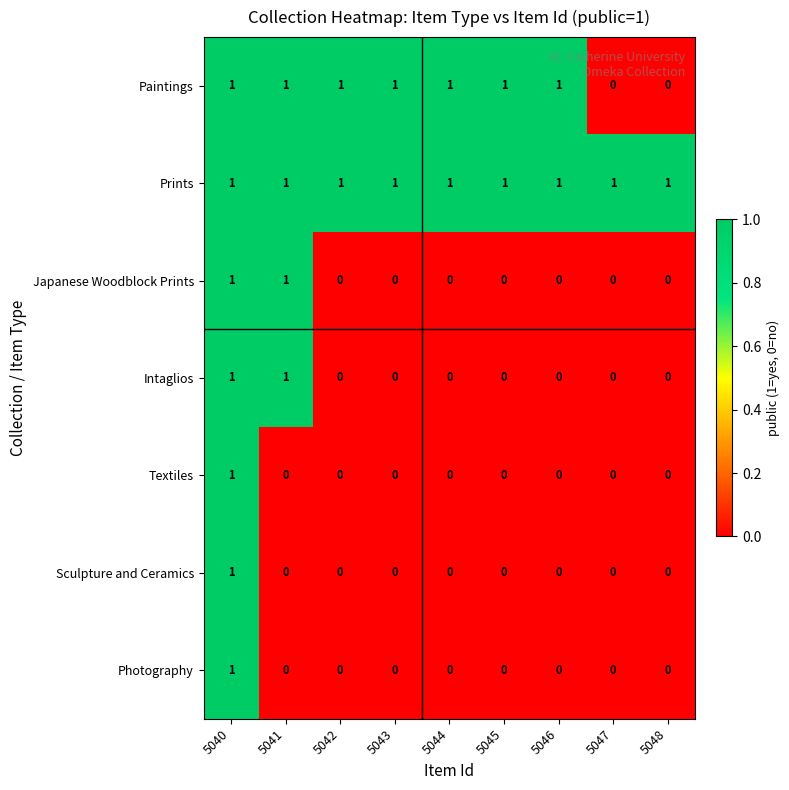

True or false: Intaglios has a value of 0 at 5048.

True